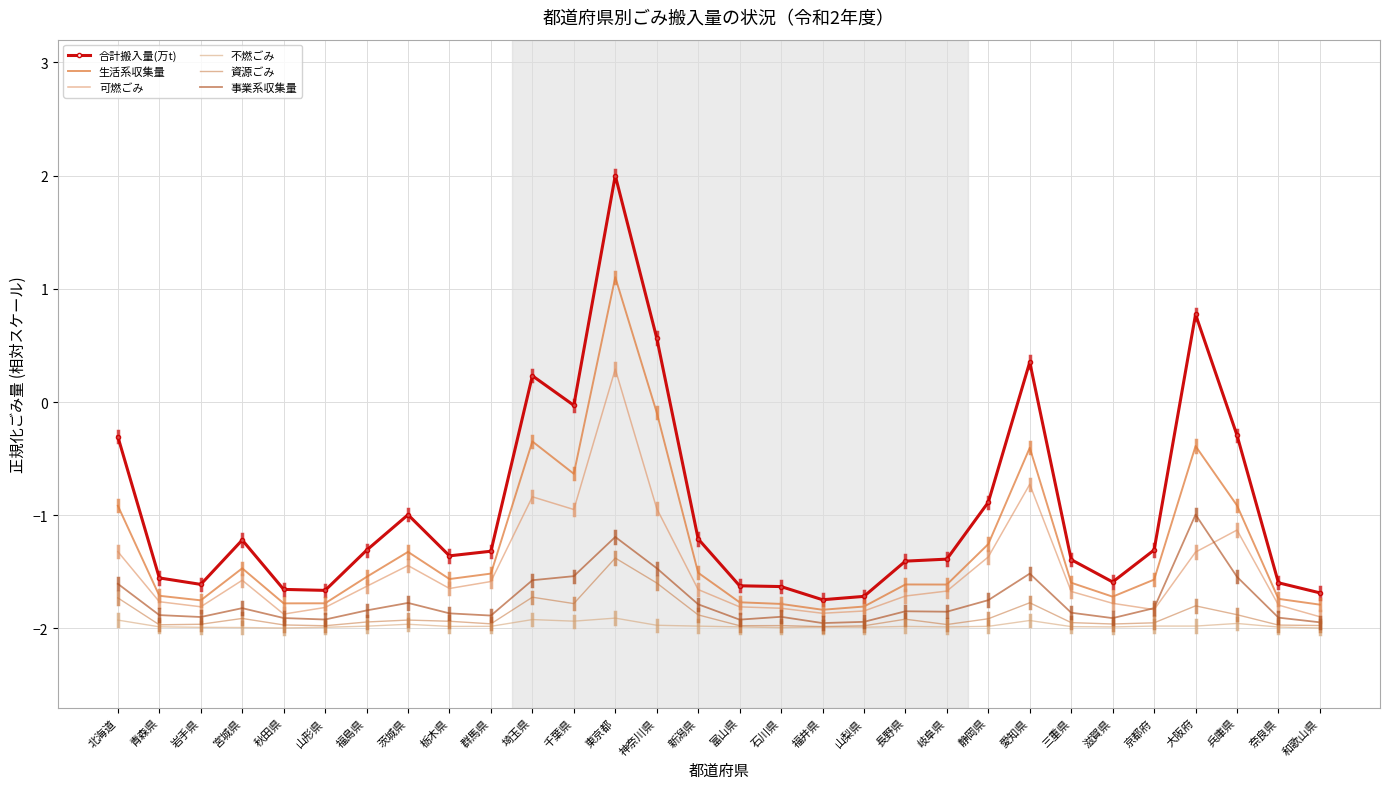

What is the difference between the maximum and second lowest values in the 可燃ごみ series?

2.2